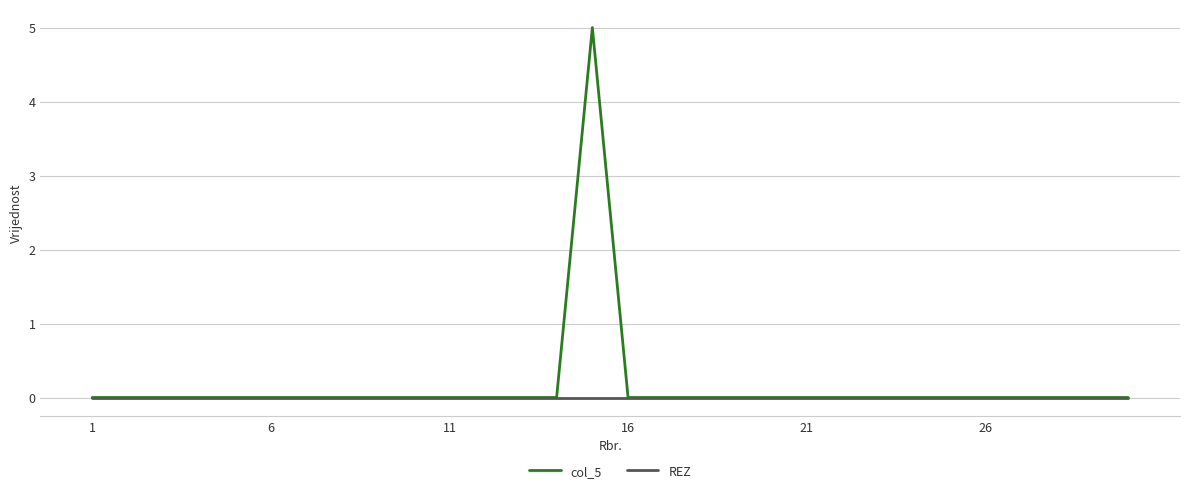

Which series has the largest total across all categories?

col_5